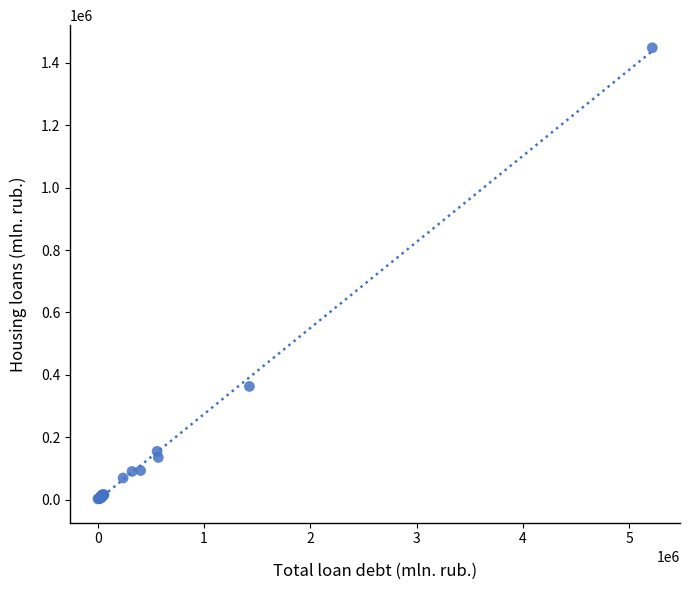

What Y value in the scatter plot is closest to 725287?

362701